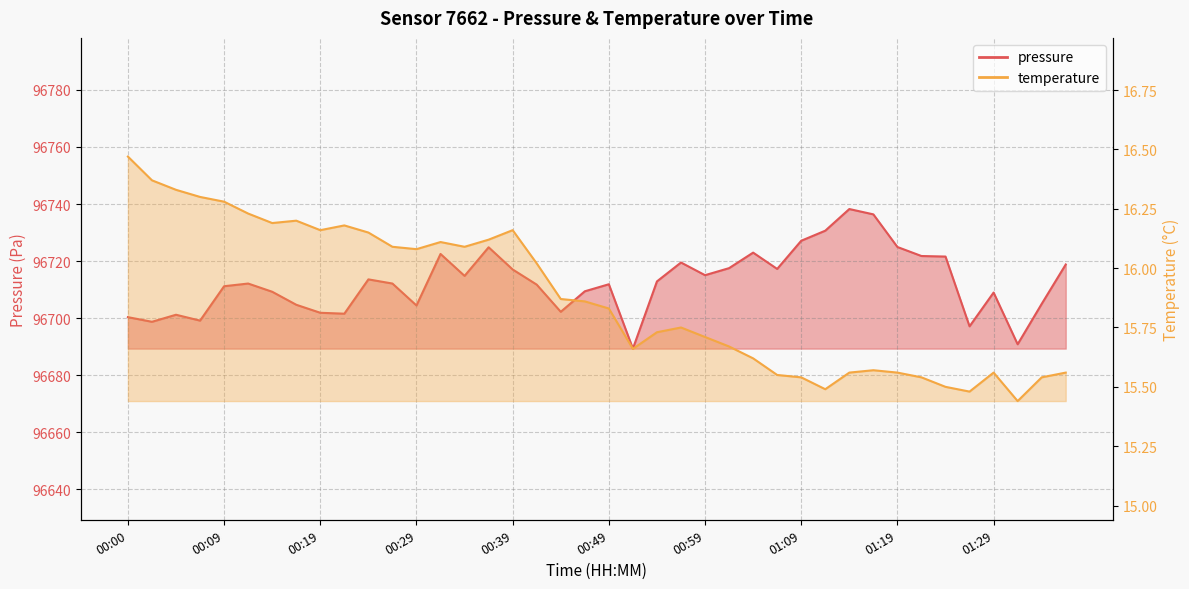

What is the value of the pressure point at the 19th from the left?

96702.2